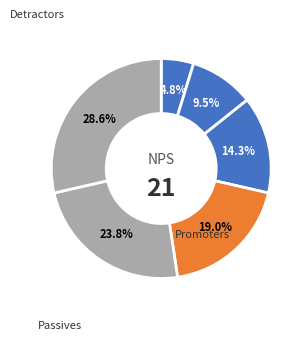

Is there any slice that represents more than half of the pie?

No